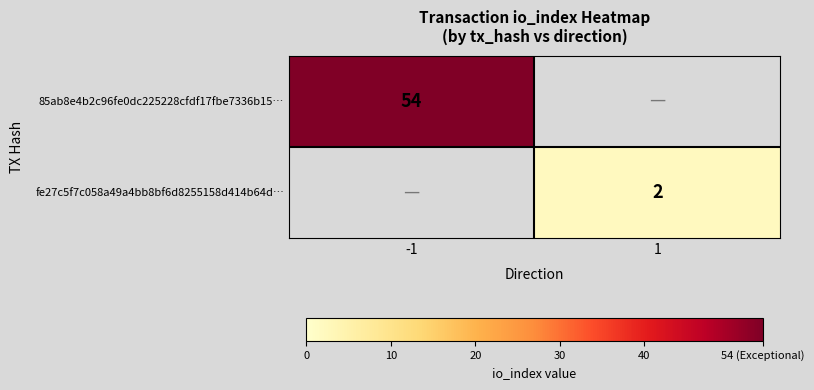

Which label corresponds to the largest value in the chart?

-1